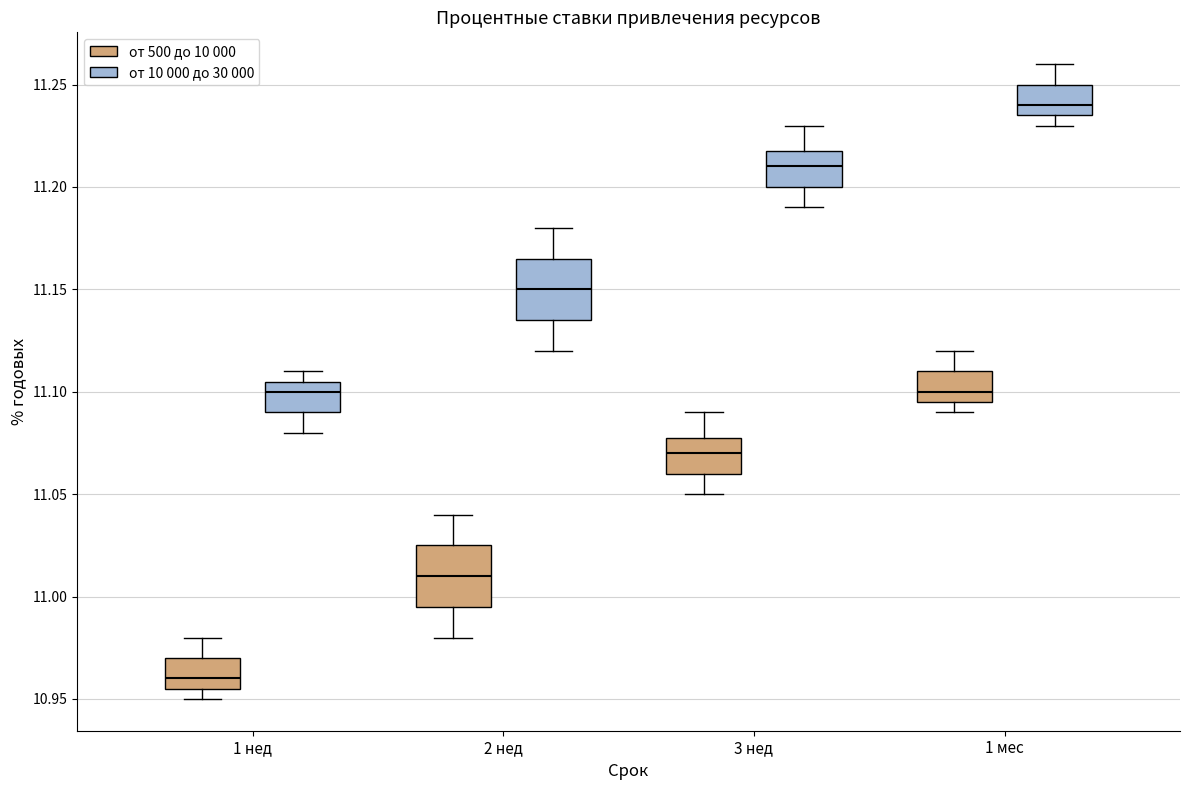

Where is the lower edge of the box for 1 мес (от 500 до 10 000) on the y-axis? The values are not printed on the chart, so give them approximately, as read against the axis.

11.095